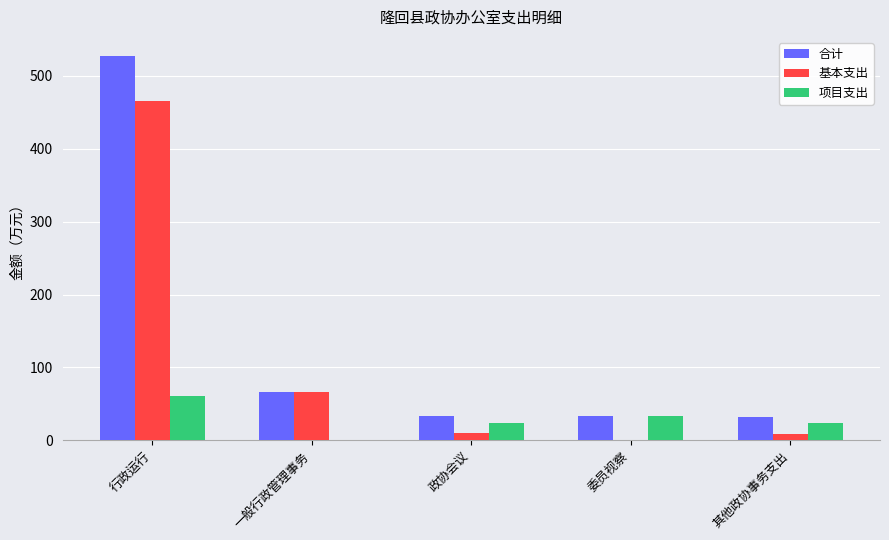

Count the number of categories in the chart.

5